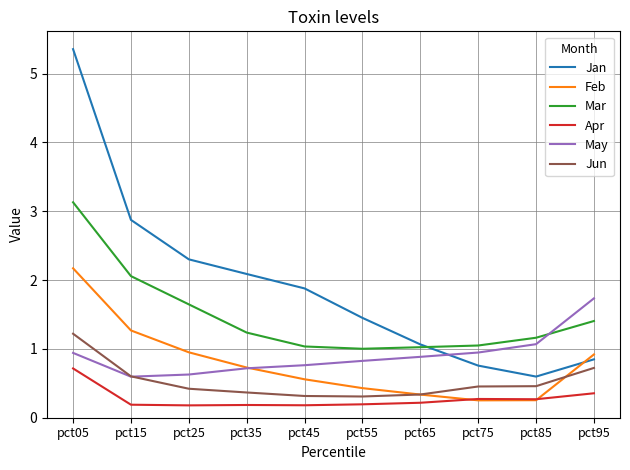

True or false: Jun has a value of 0.4 at pct25.

True